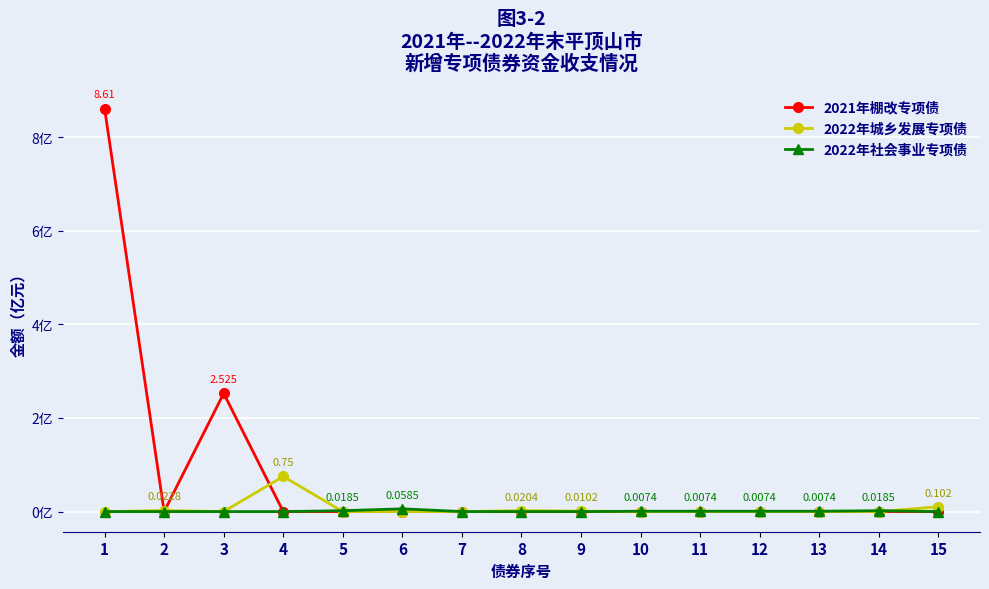

What are all the series names shown in the legend?

2021年棚改专项债, 2022年城乡发展专项债, 2022年社会事业专项债